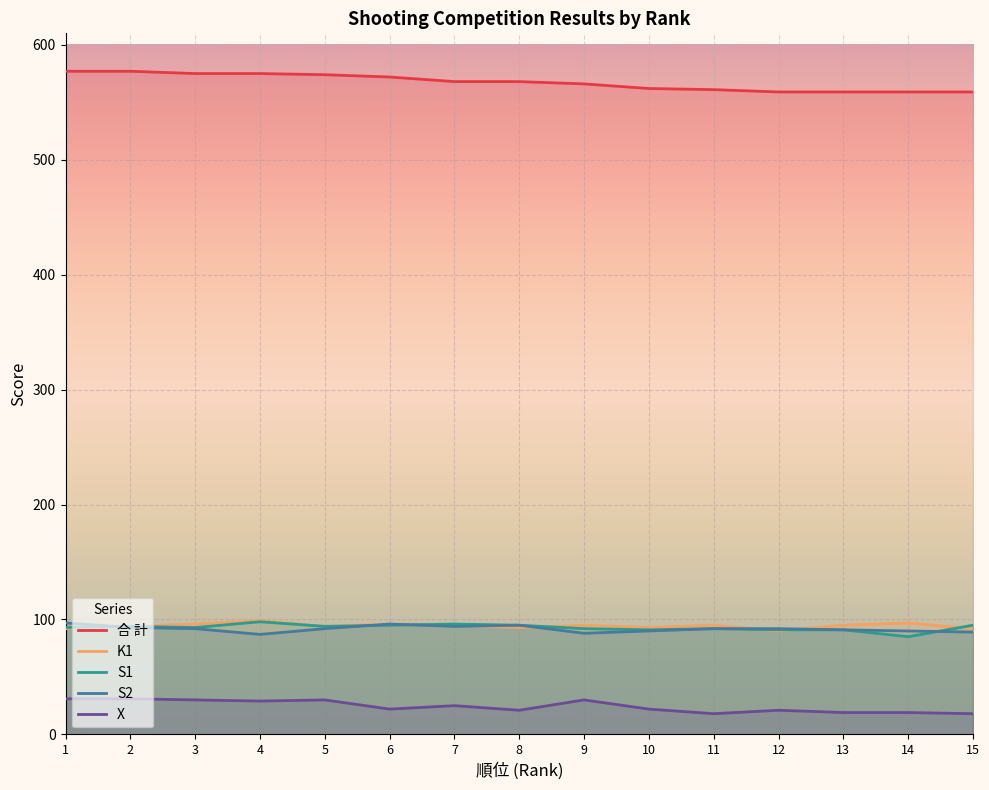

How many S2 values are between 90 and 94?

9